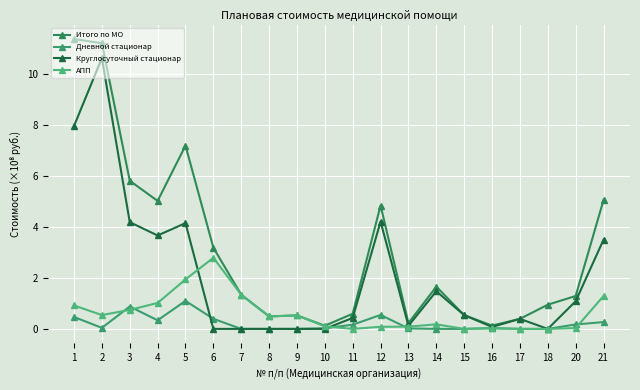

What is the total value across all series at 11?

1.2